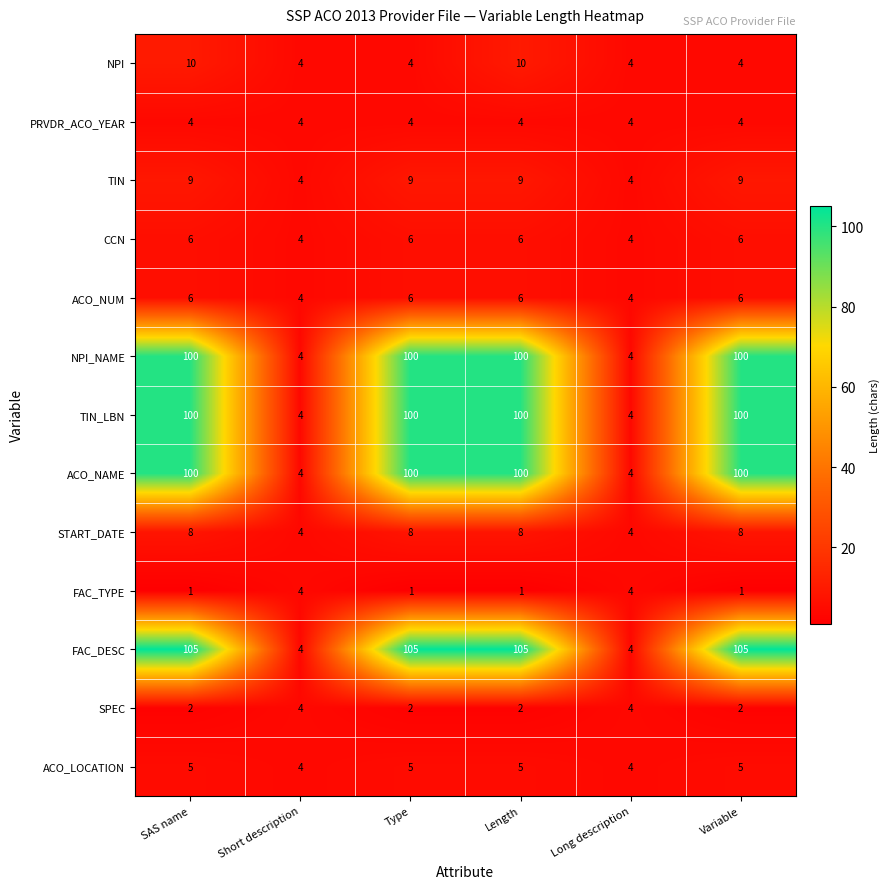

What is the maximum value shown in the chart?

105